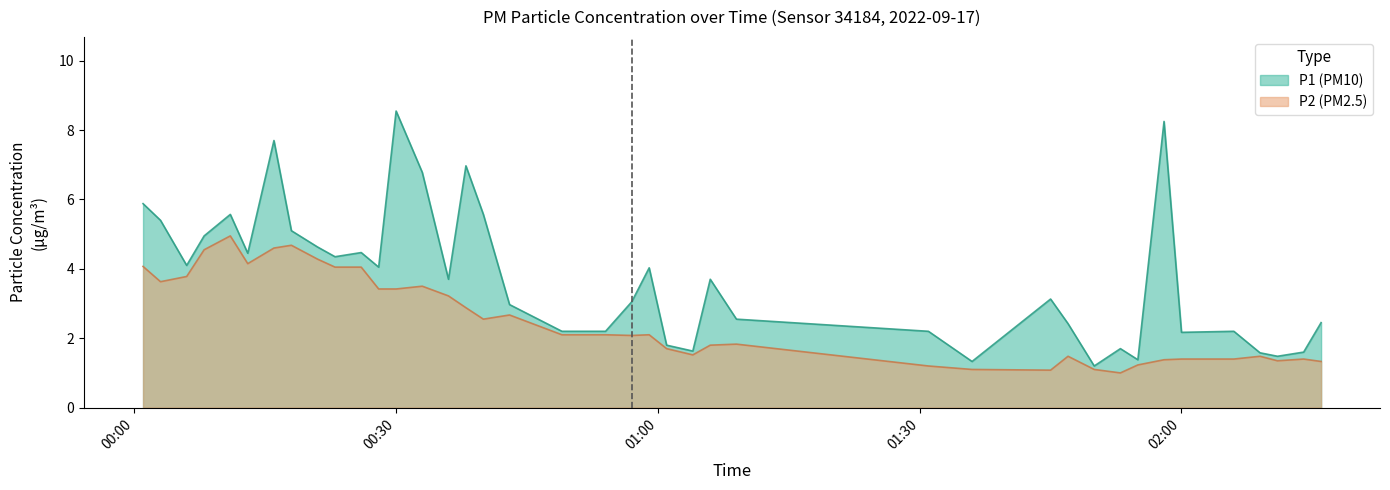

Which series has the widest spread of values?

P1 (PM10)